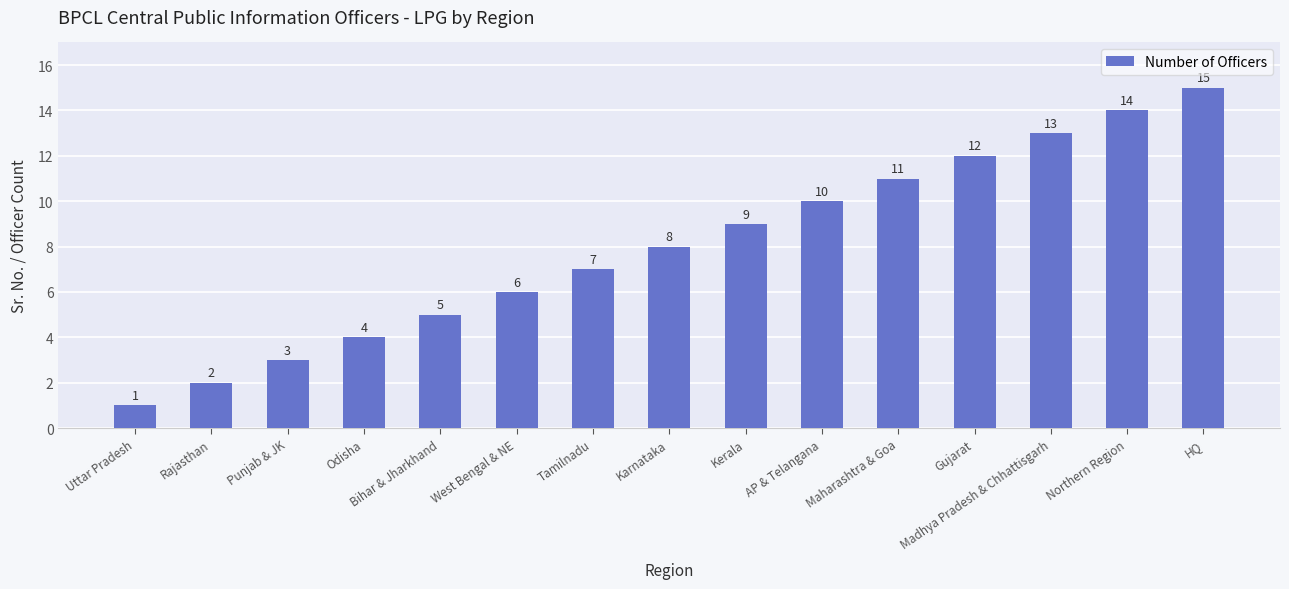

Reading left to right, transcribe all the data shown in this chart.

1	2	3	4	5	6	7	8	9	10	11	12	13	14	15